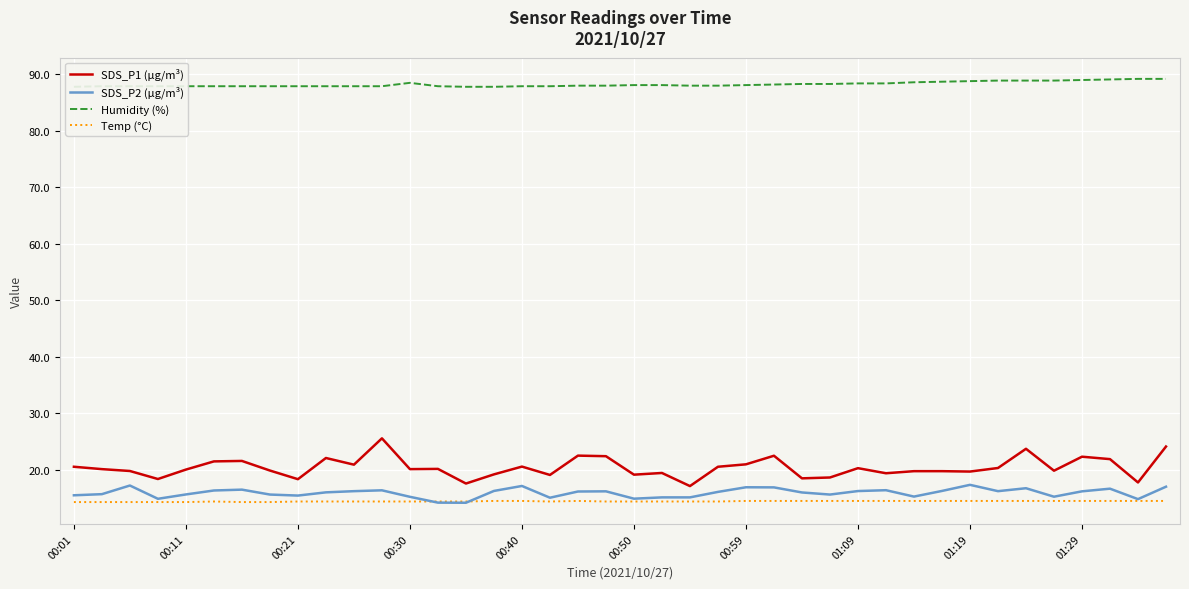

True or false: Temp (°C) and Humidity (%) cross at least once.

False